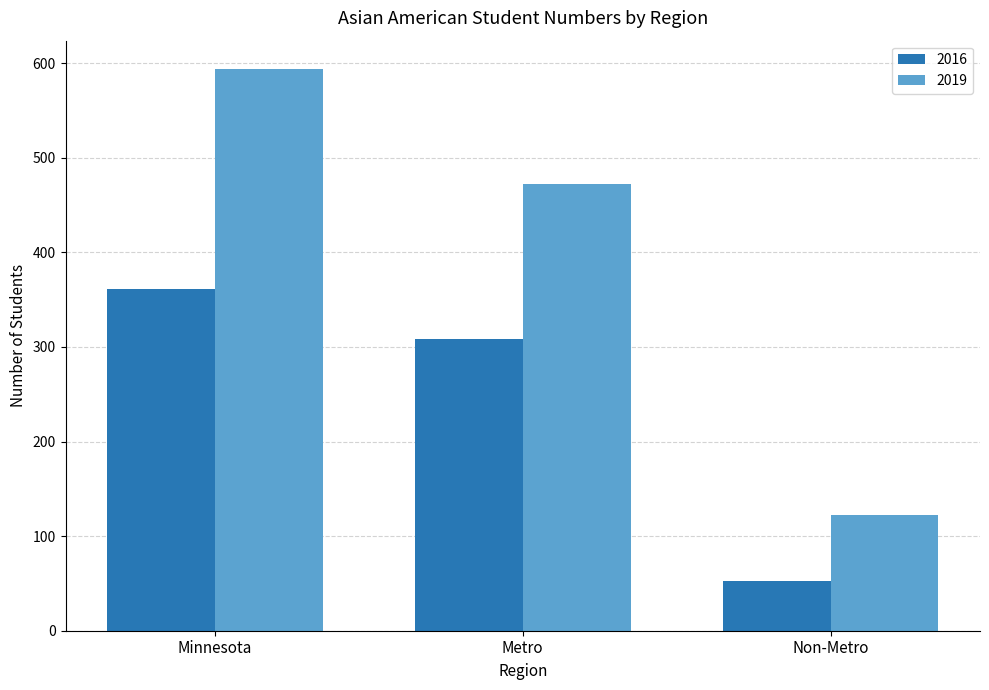

How many categories are shown in the chart?

3